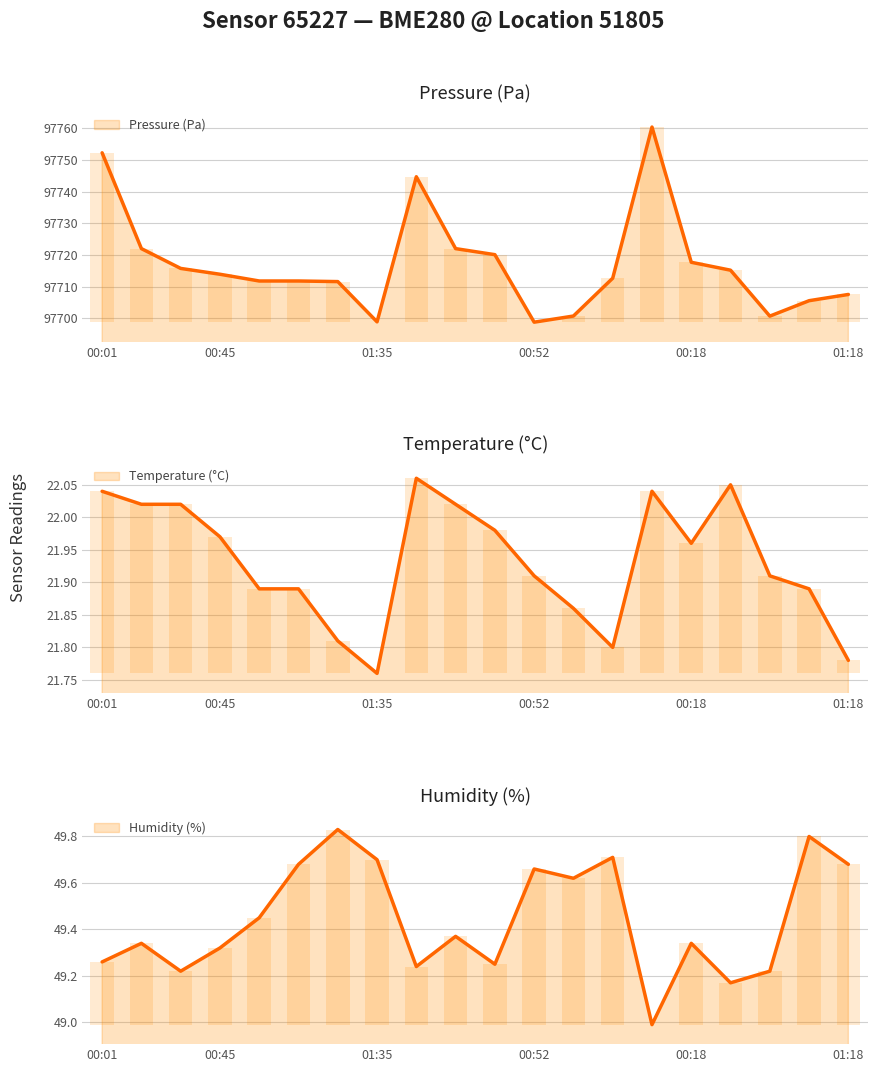

What is the greatest value displayed?

97760.4